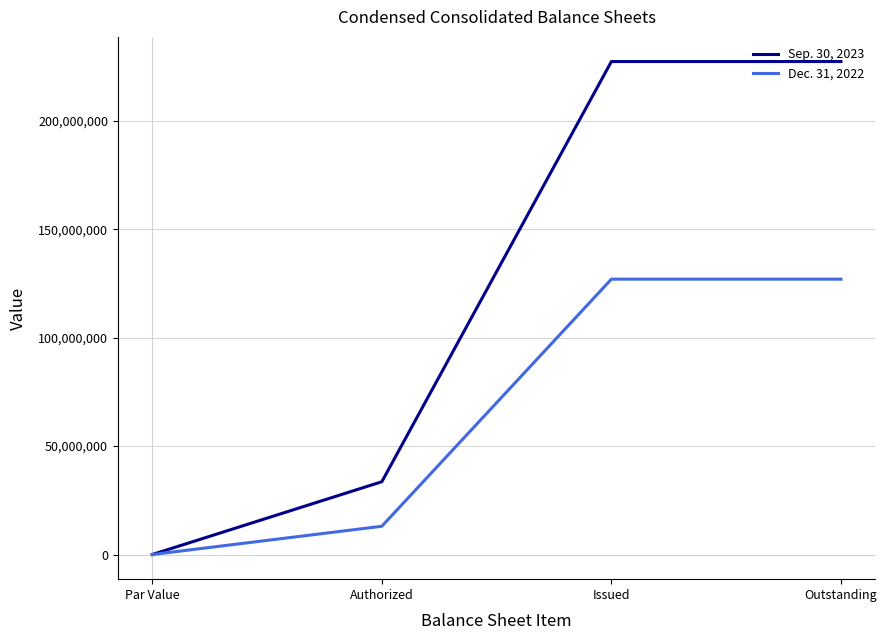

What is the spread (max minus min) of values at Issued?

100325984.0